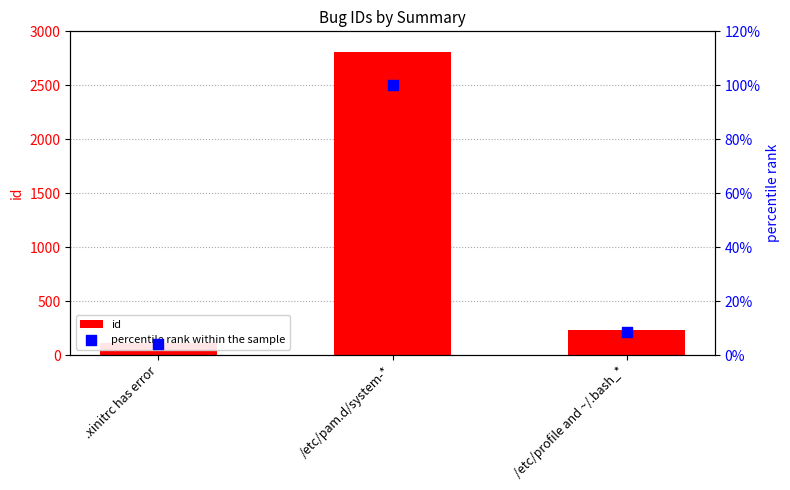

What are all the series names shown in the legend?

id, percentile rank within the sample